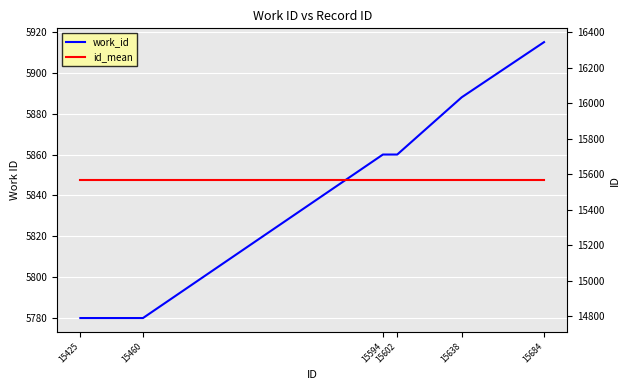

Between 15460 and 15602, which series saw the biggest shift?

work_id